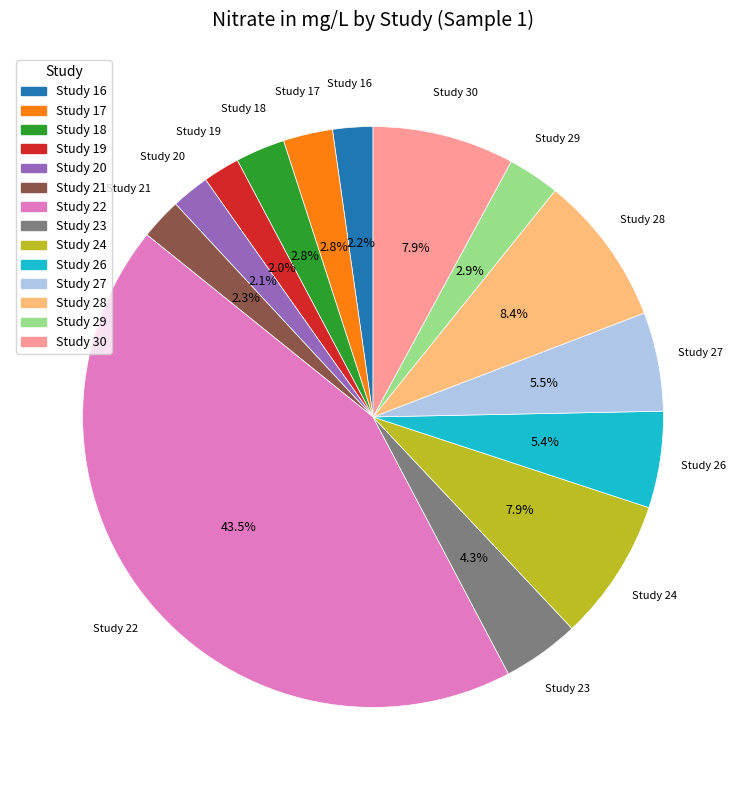

Between Study 28 and Study 17, which is larger?

Study 28